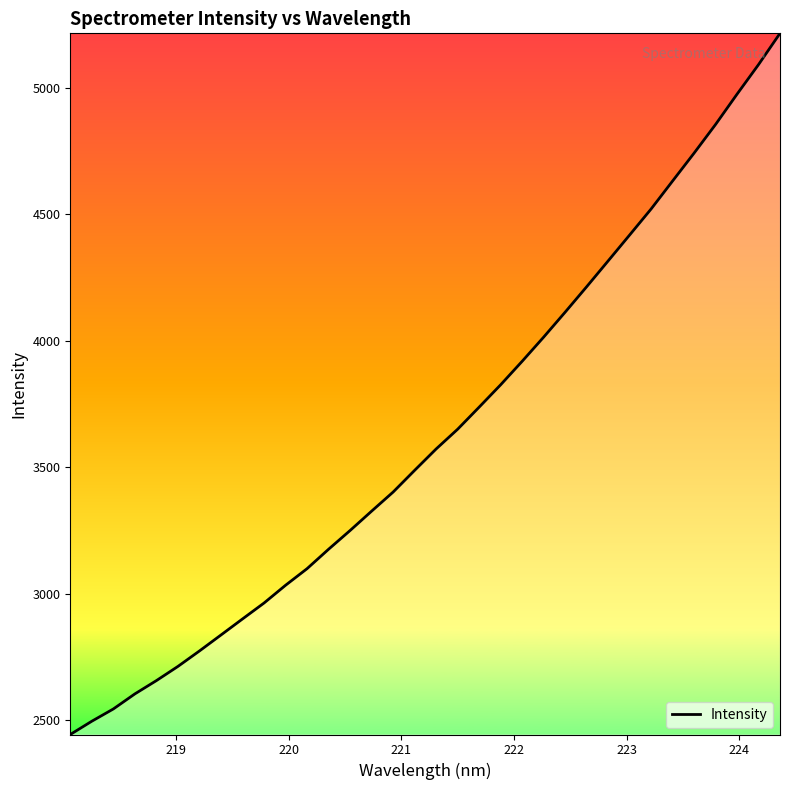

What is the maximum value shown in the chart?

5215.2